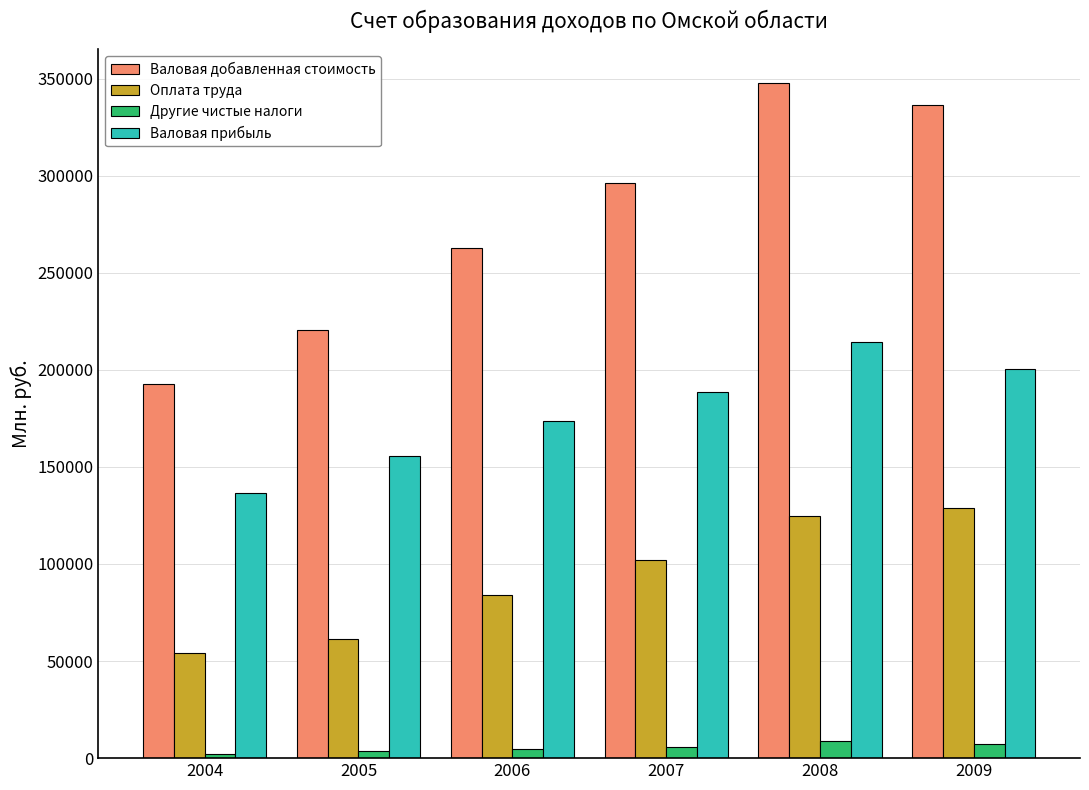

What are all the series names shown in the legend?

Валовая добавленная стоимость, Оплата труда, Другие чистые налоги, Валовая прибыль